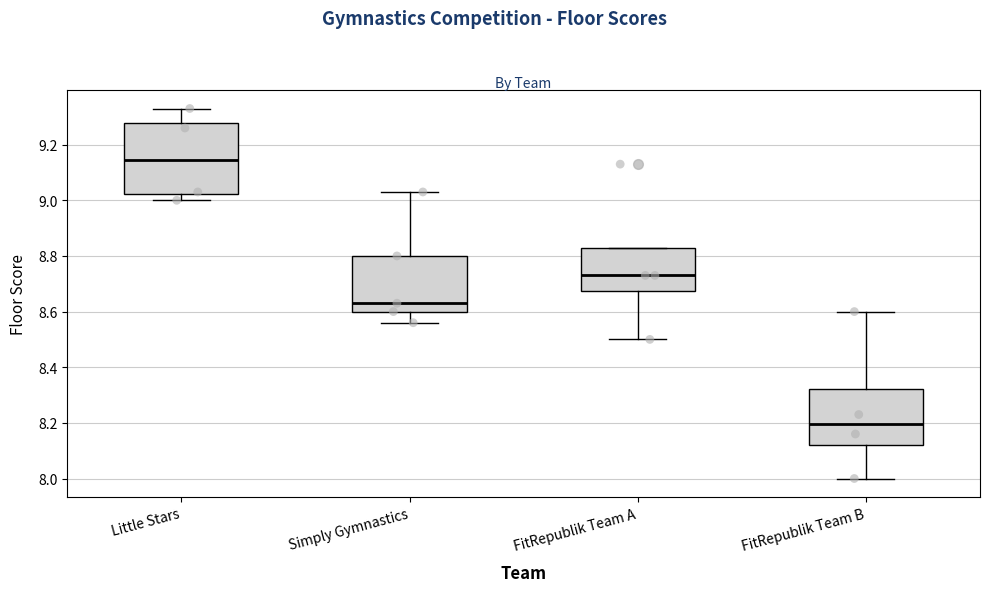

Which box's median line is the lowest?

FitRepublik Team B